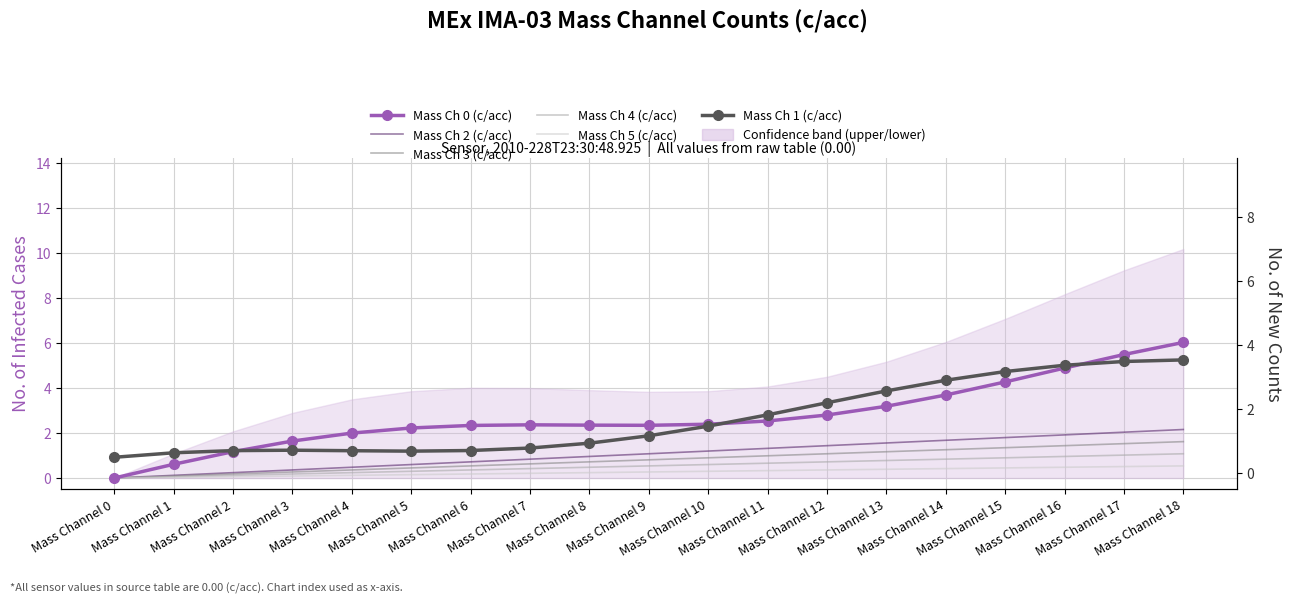

At how many categories does at least one series exceed 0?

19